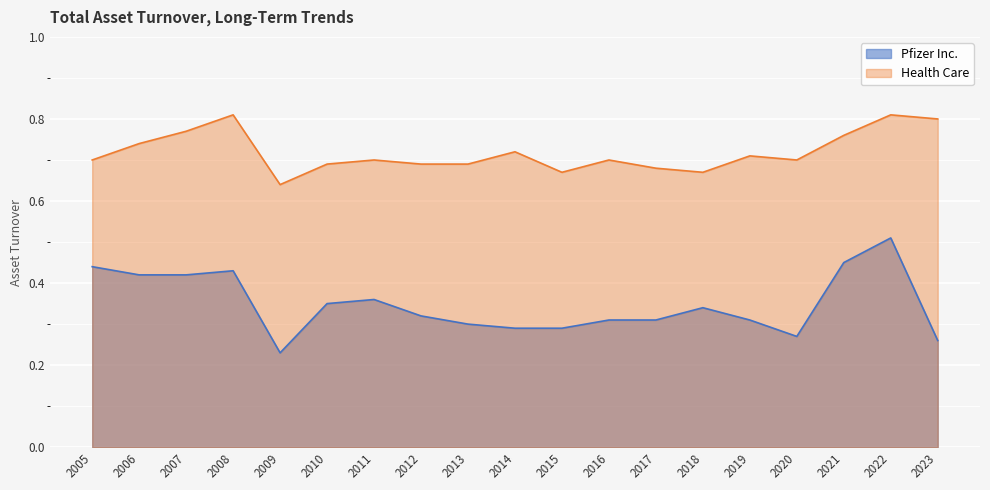

What is the smallest value displayed?

0.2